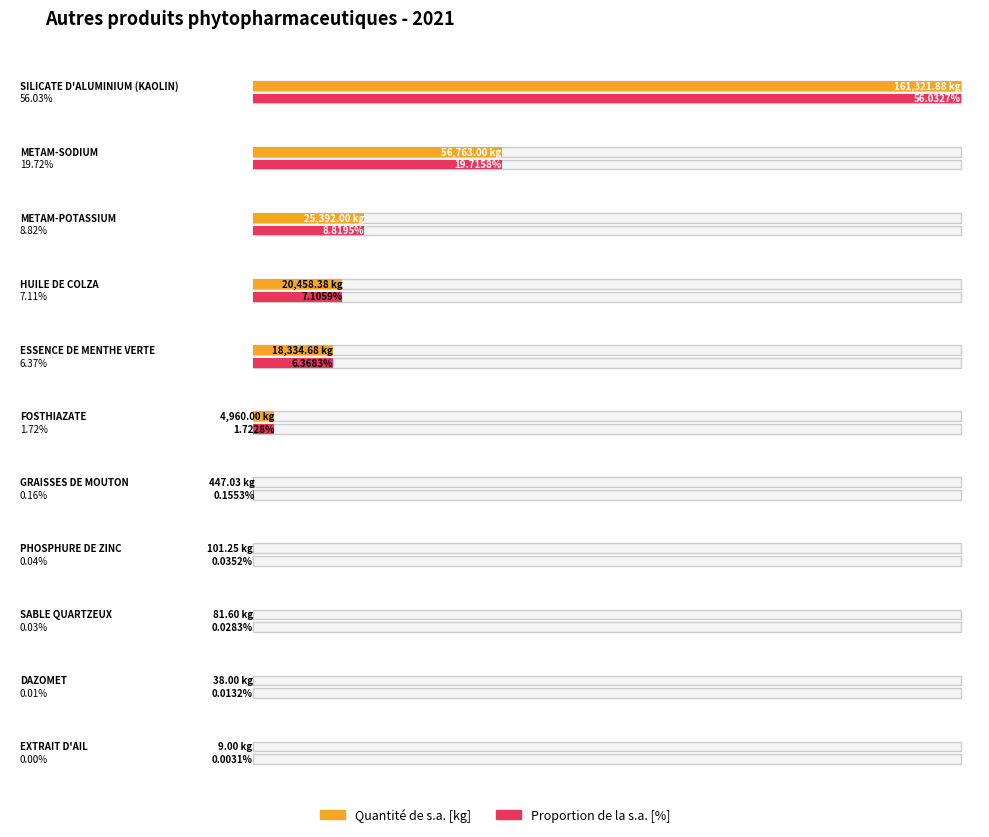

What is the label of the 4th bar from the right?

PHOSPHURE DE ZINC